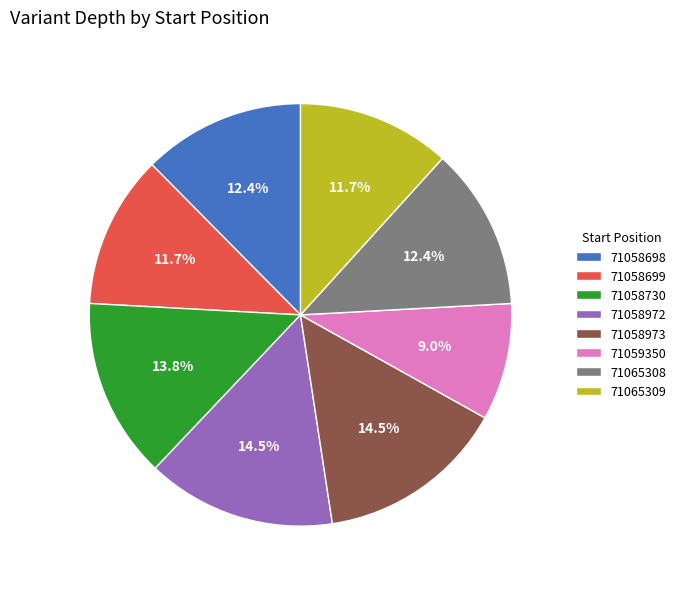

The 71058698 slice represents 12% of the pie. True or false?

True